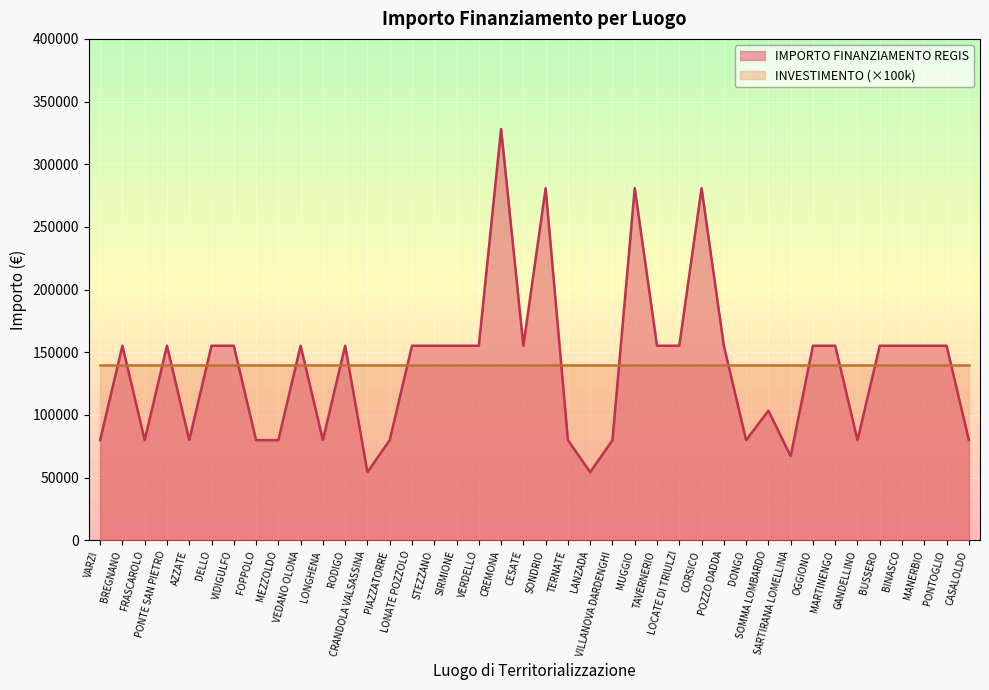

How many points are higher than both their immediate neighbors (excluding endpoints)?

9